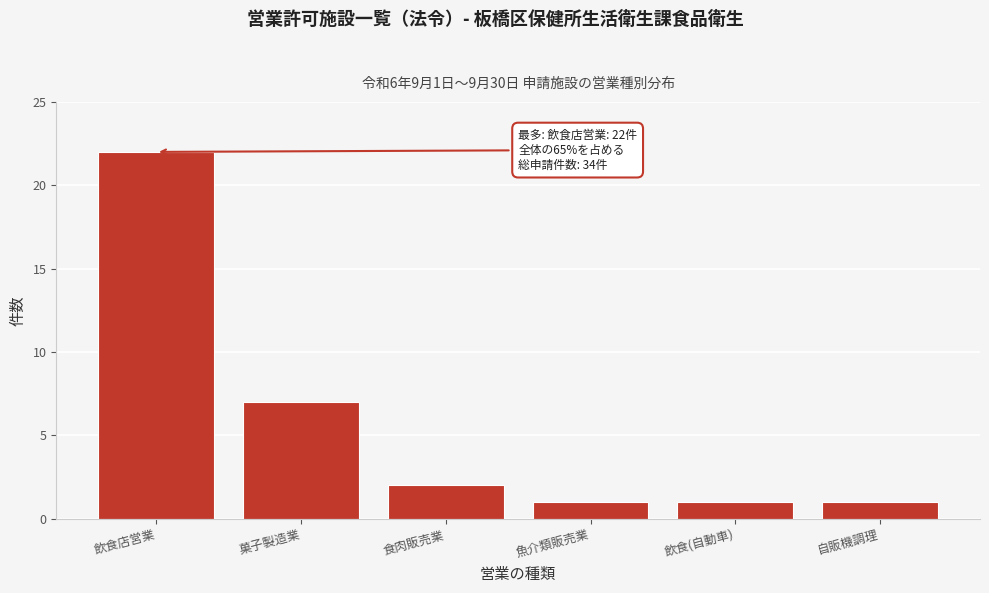

Reading right to left, what are all the values shown in this chart?

1	1	1	2	7	22